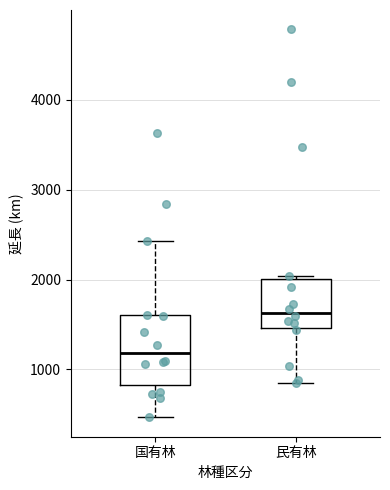

Which box has the lowest median line?

国有林